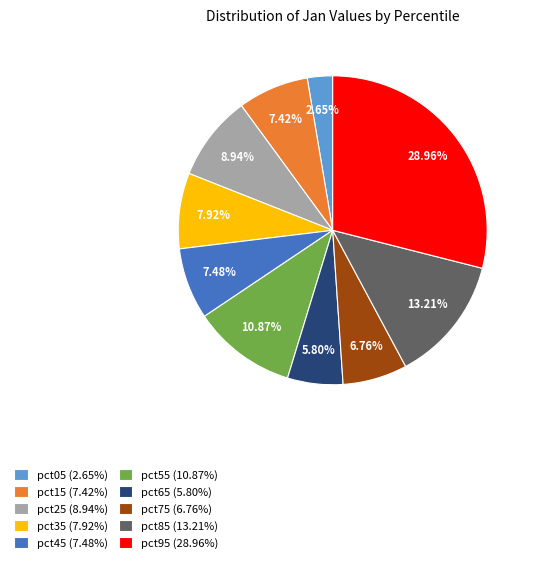

Does pct35 account for over 50% of the chart?

No